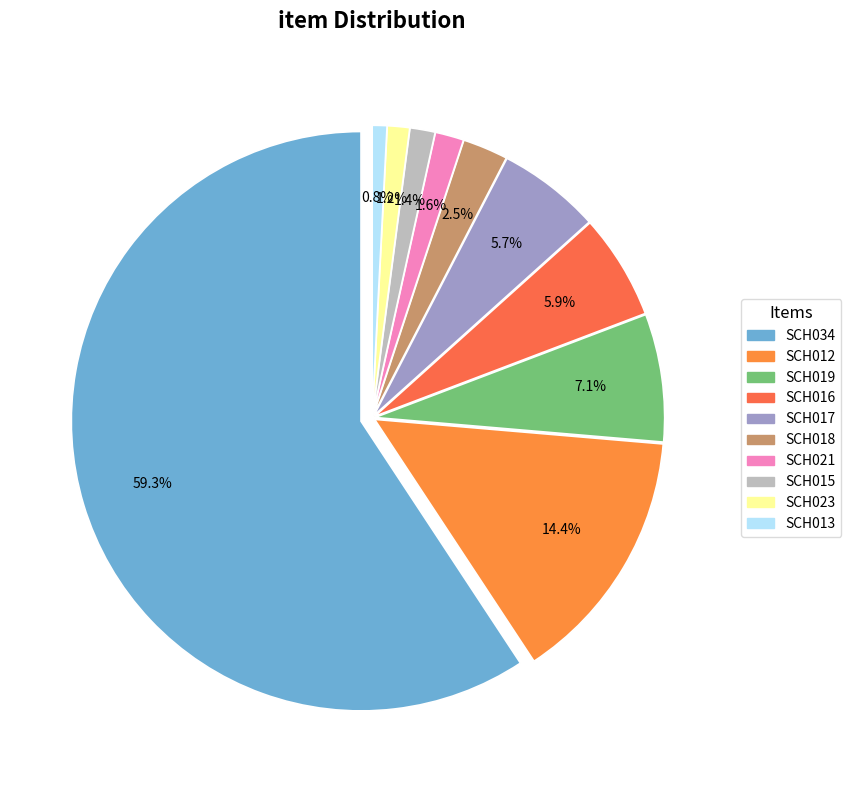

Approximately how many times larger is the value at SCH012 compared to SCH018?

5.7